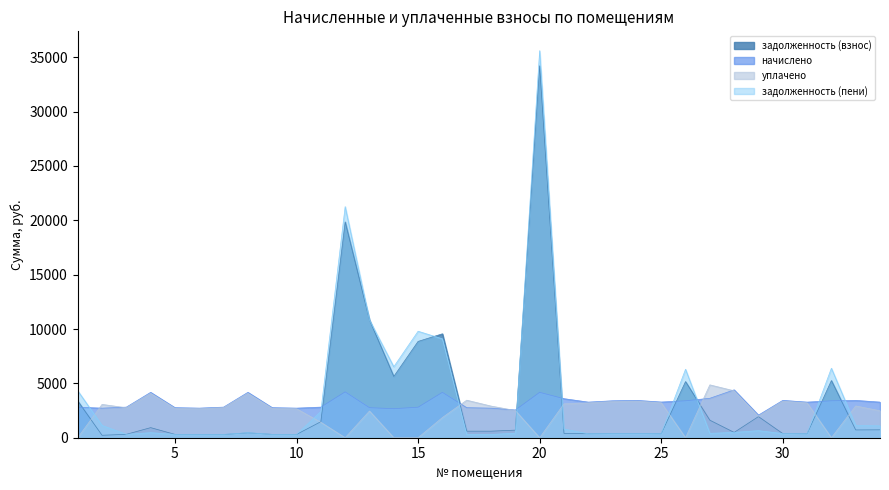

Is the value of задолженность (пени) at 14 greater than the value of уплачено at 23?

Yes